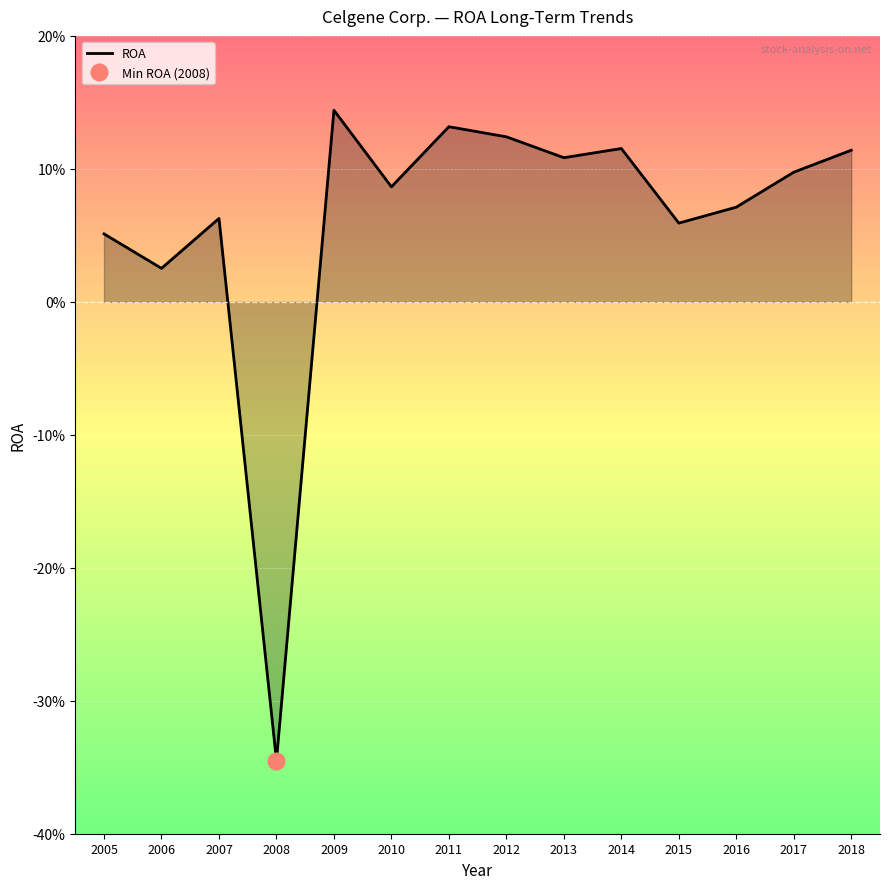

List the labels in order of value, largest first.

2009, 2011, 2012, 2014, 2018, 2013, 2017, 2010, 2016, 2007, 2015, 2005, 2006, 2008